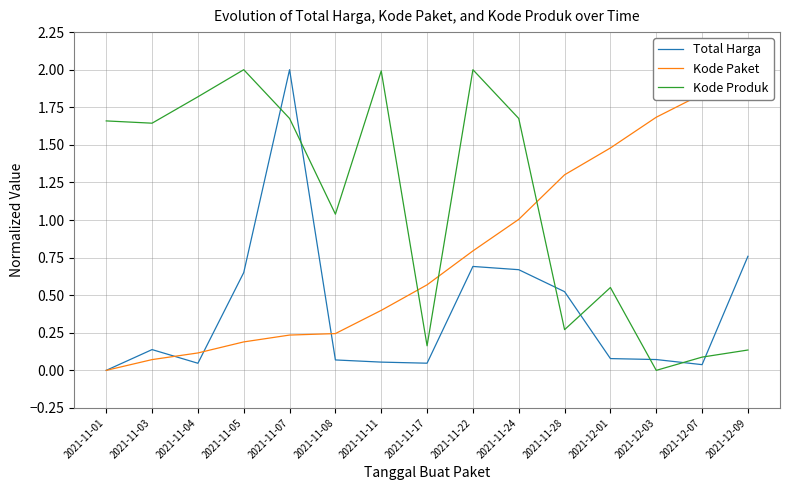

What are all the series names shown in the legend?

Total Harga, Kode Paket, Kode Produk